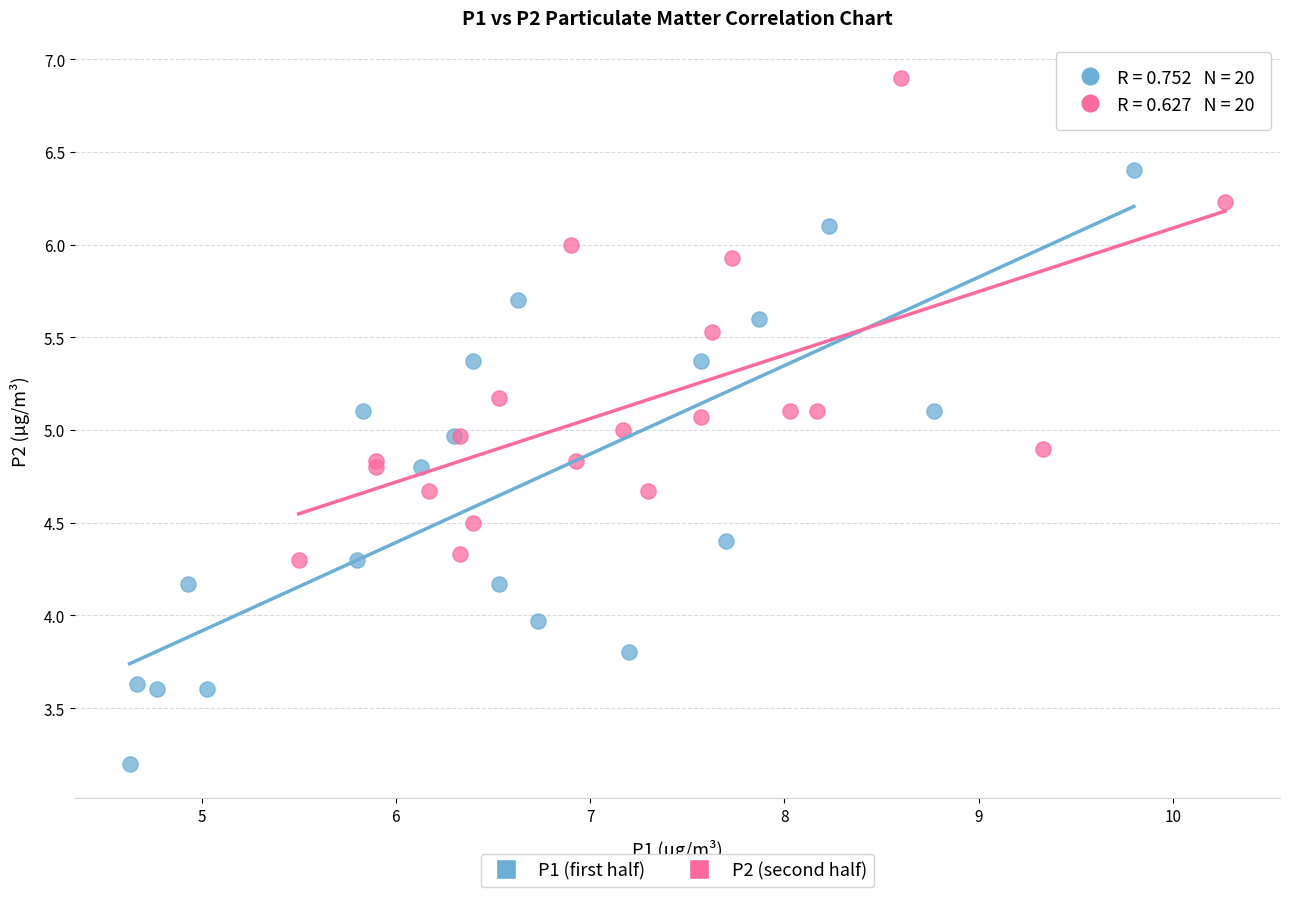

Which series contains the highest Y value?

P2 (second half)